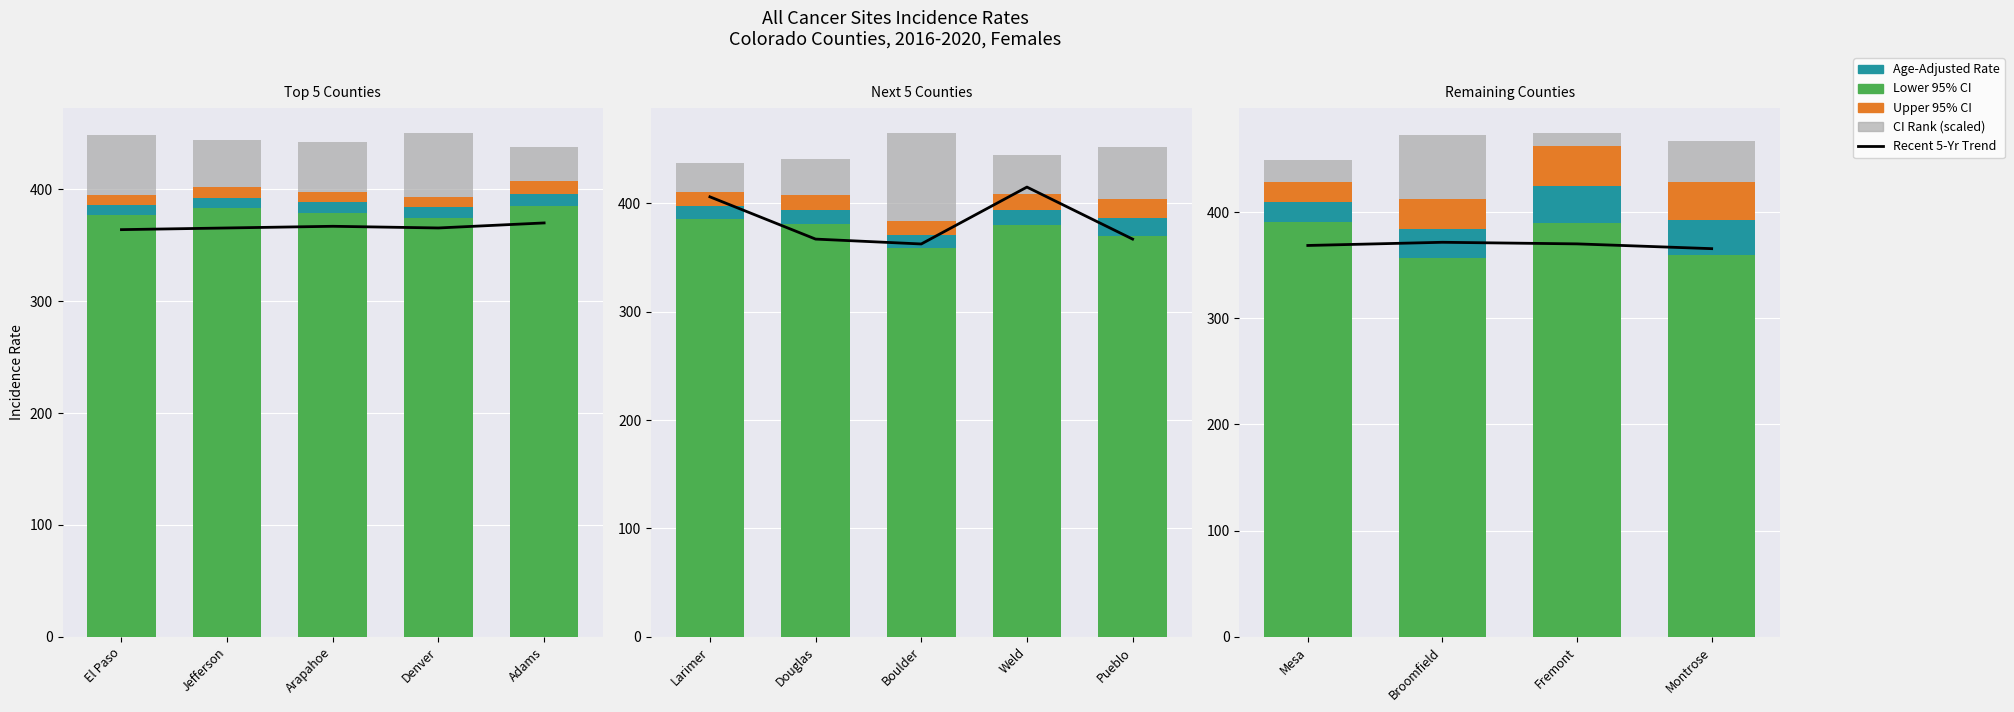

How many series are shown in this chart?

5